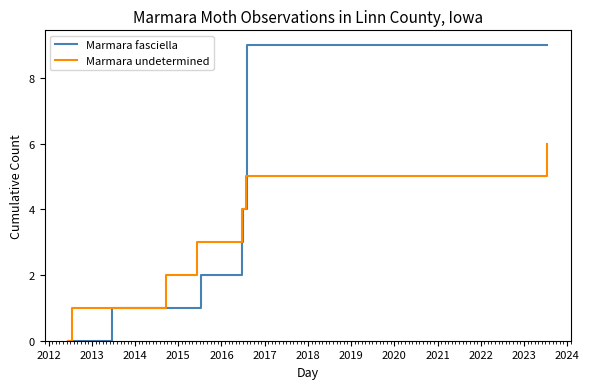

How many lines are shown in the chart?

2